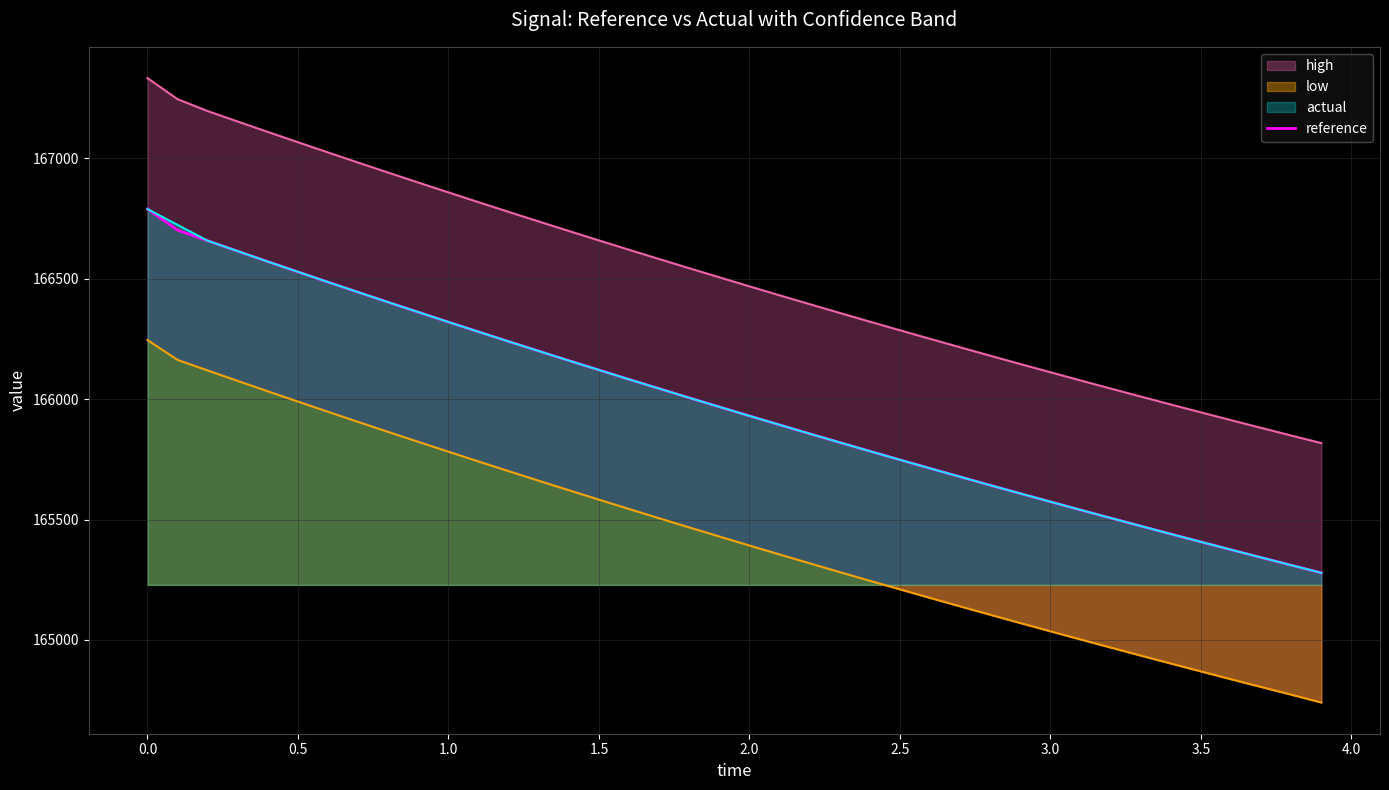

What is the maximum value for actual?

166789.8